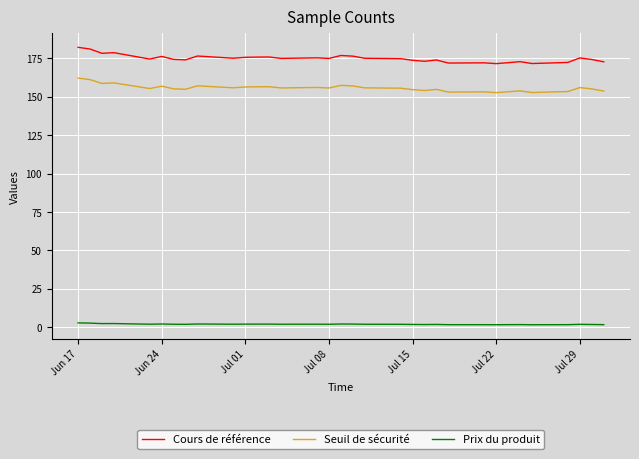

Which series has the widest spread of values?

Cours de référence